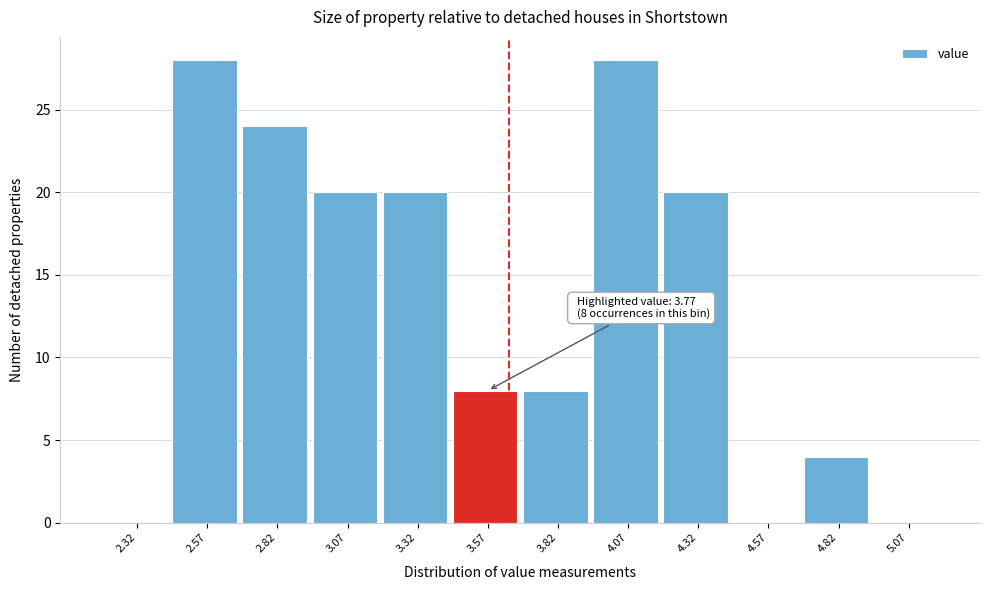

Reading right to left, what are all the values shown in this chart?

5.07=0	4.82=4	4.57=0	4.32=20	4.07=28	3.82=8	3.57=8	3.32=20	3.07=20	2.82=24	2.57=28	2.32=0